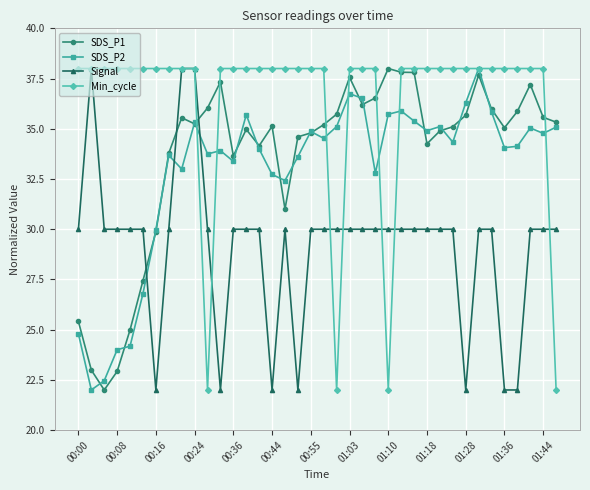

True or false: Signal has more than 1 points higher than both neighbors.

True